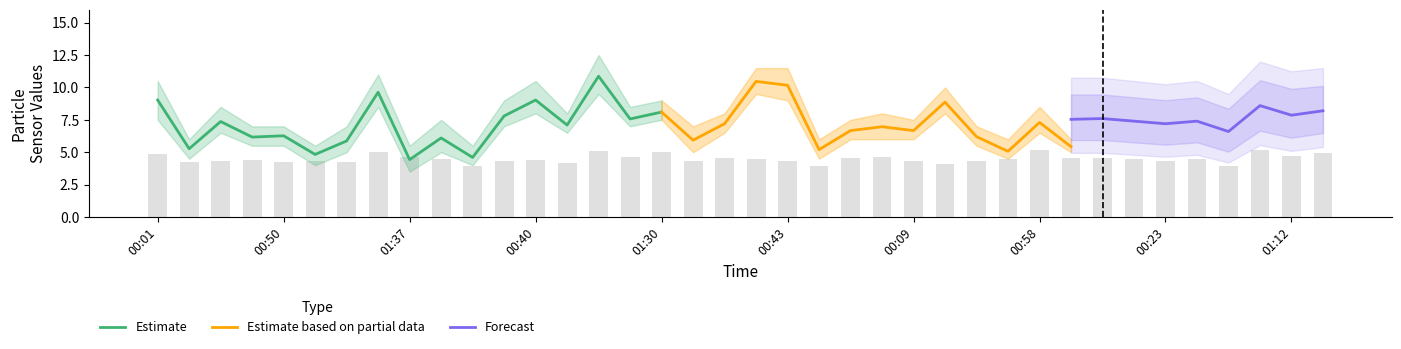

Where does the data first go above 4?

00:01